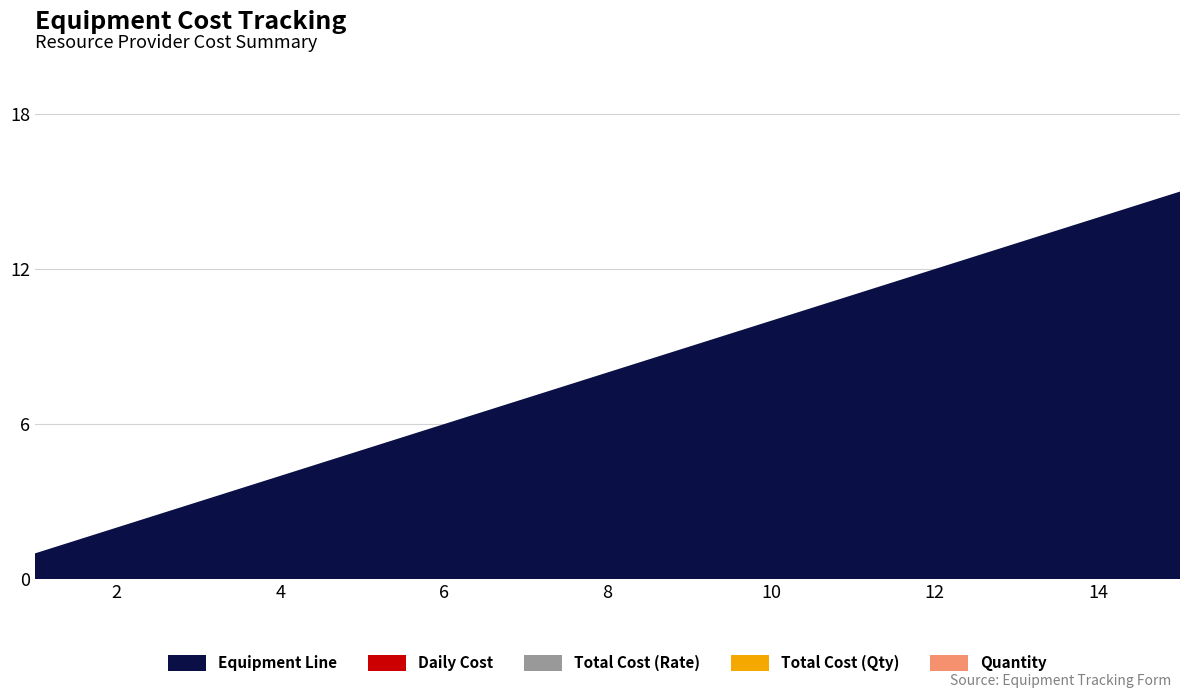

Reading left to right, extract all data points from this chart.

Equipment Line: 1=1	2=2	3=3	4=4	5=5	6=6	7=7	8=8	9=9	10=10	11=11	12=12	13=13	14=14	15=15
Daily Cost: 1=0	2=0	3=0	4=0	5=0	6=0	7=0	8=0	9=0	10=0	11=0	12=0	13=0	14=0	15=0
Total Cost (Rate): 1=0	2=0	3=0	4=0	5=0	6=0	7=0	8=0	9=0	10=0	11=0	12=0	13=0	14=0	15=0
Total Cost (Qty): 1=0	2=0	3=0	4=0	5=0	6=0	7=0	8=0	9=0	10=0	11=0	12=0	13=0	14=0	15=0
Quantity: 1=0	2=0	3=0	4=0	5=0	6=0	7=0	8=0	9=0	10=0	11=0	12=0	13=0	14=0	15=0